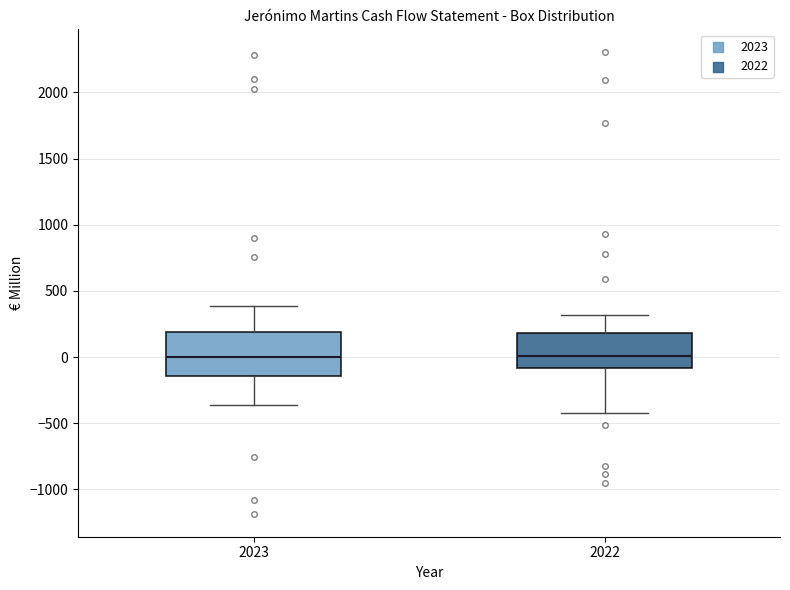

Reading left to right, transcribe this box plot: for each box, give where its median line is, the range the box spans, and where its two whiskers end, as read against the y-axis. The values are not printed on the chart, so give them approximately, as read against the axis.

2023: median 0, box -150 to 200, whiskers -350 to 400
2022: median 0, box -100 to 200, whiskers -400 to 300